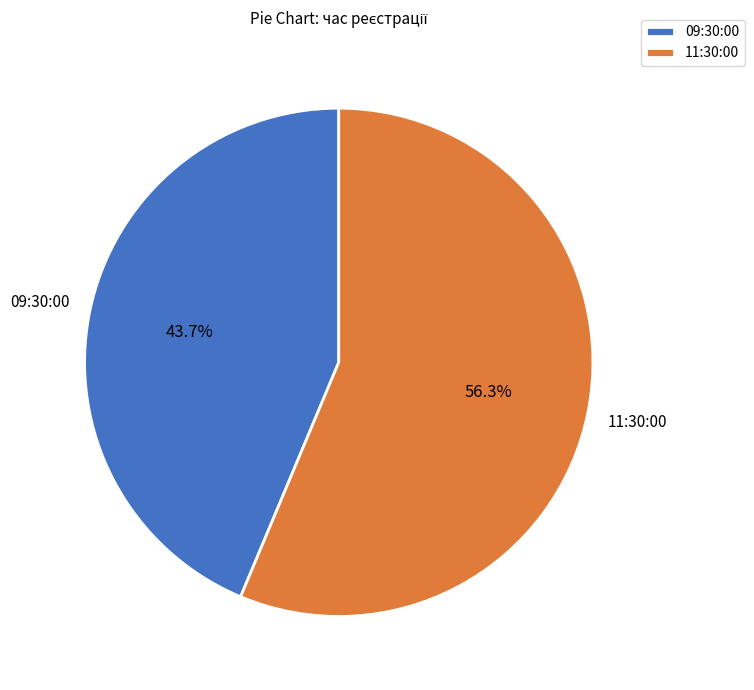

Between 11:30:00 and 09:30:00, which is larger?

11:30:00